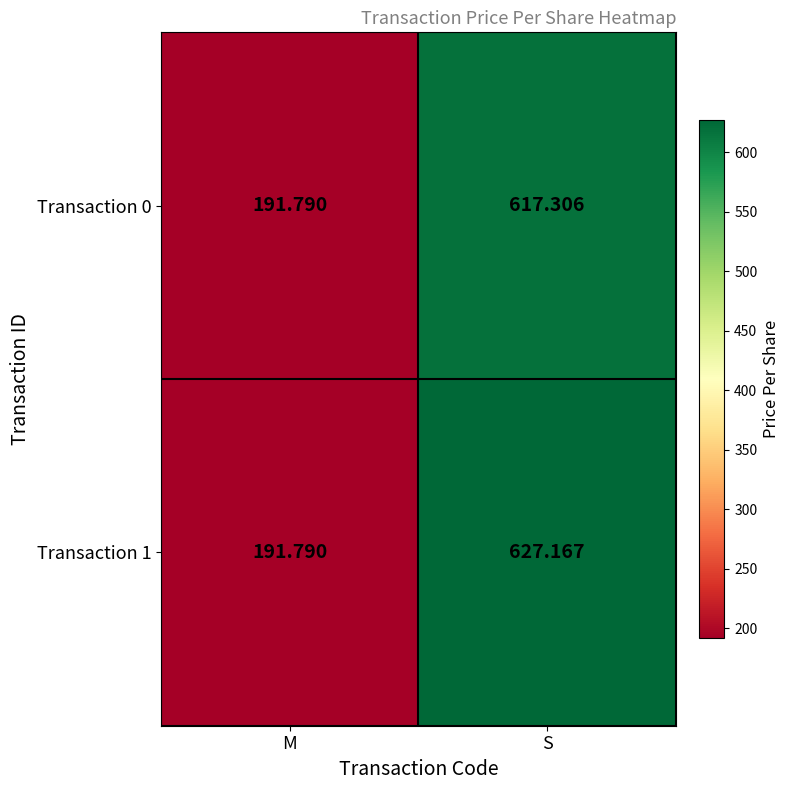

At which label does Transaction 1 first exceed 627?

S